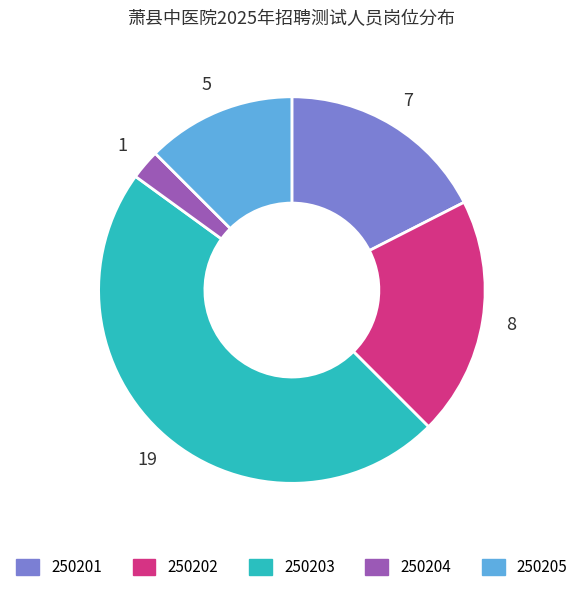

Between 250201 and 250205, which is larger?

250201